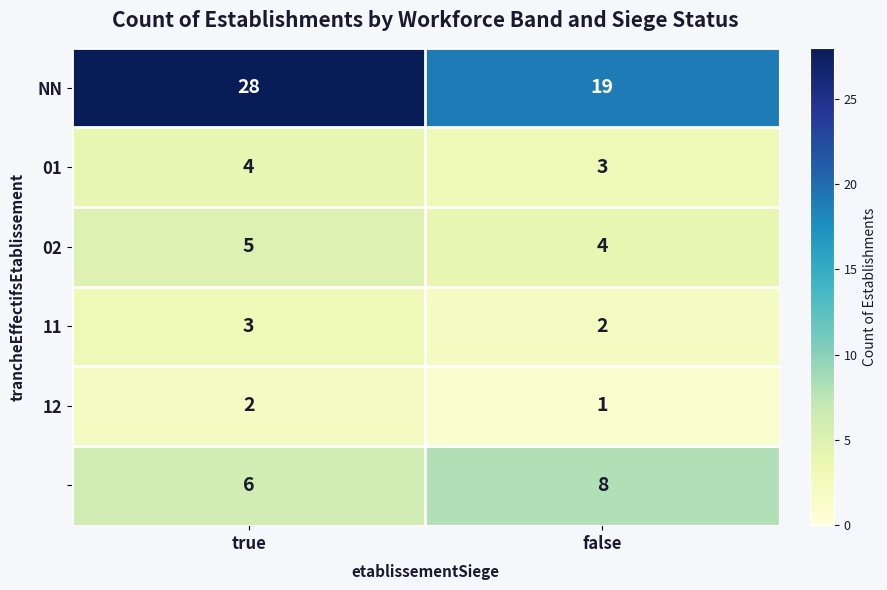

What is the total value across all series at true?

48